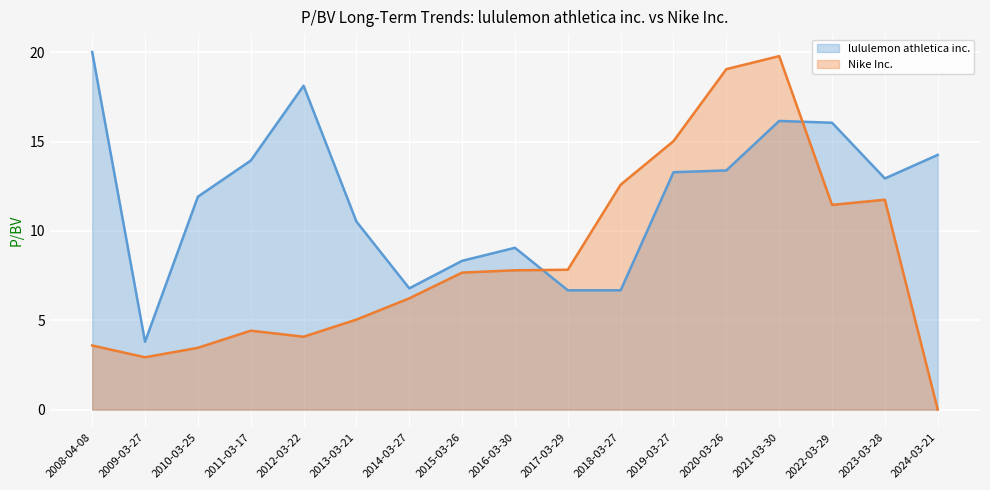

What are all the series names shown in the legend?

lululemon athletica inc., Nike Inc.